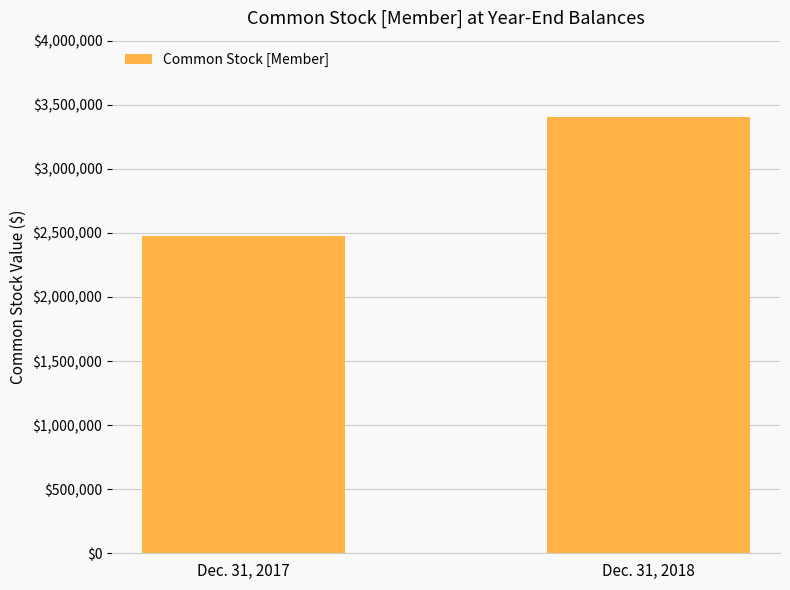

The chart shows a value of 2474146 at Dec. 31, 2017. True or false?

True